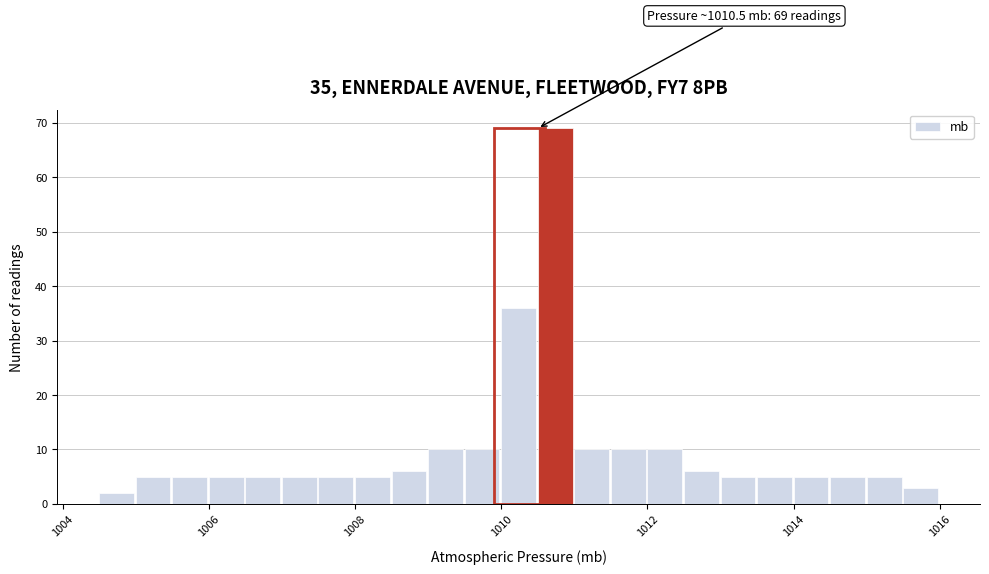

Read against the x-axis, roughly where is the centre of the tallest bar?

1010.8